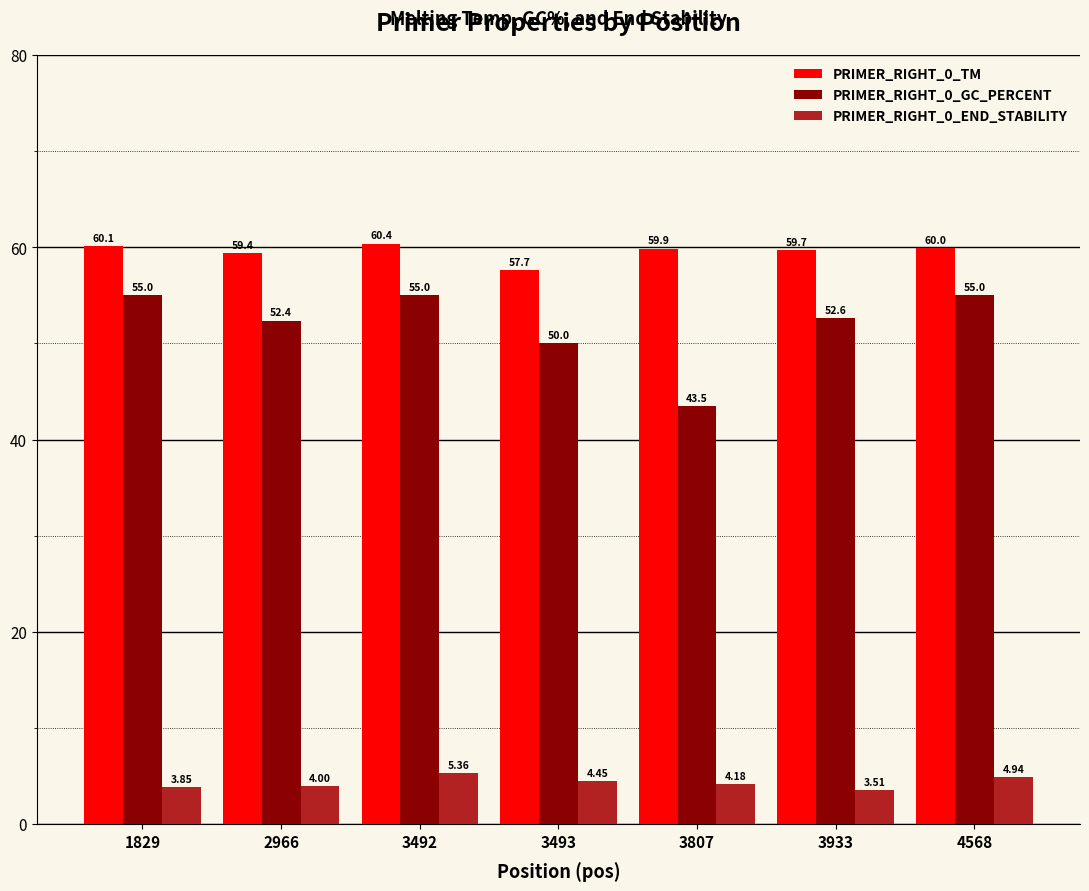

How many categories are shown in the chart?

7